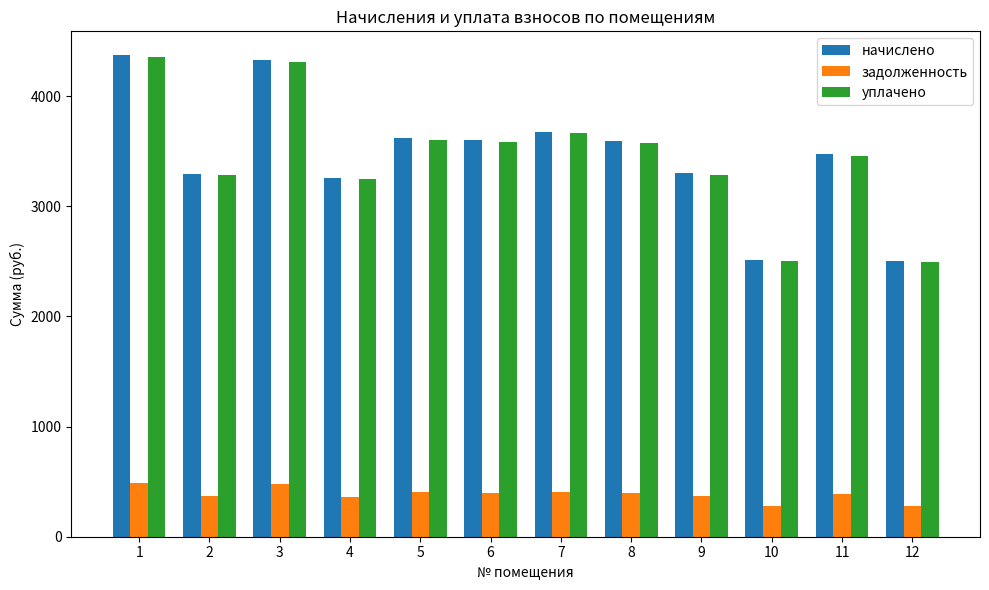

What is the value of the начислено bar at the 6th from the left?

3597.7